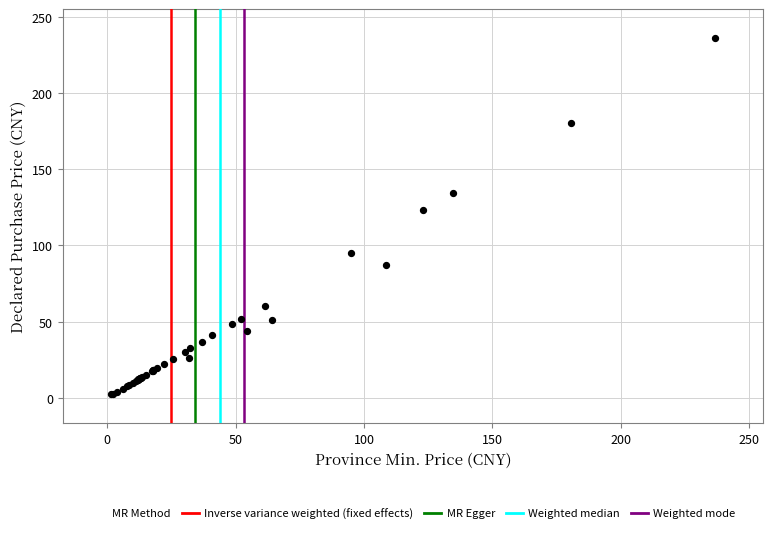

What Y value in the scatter plot is closest to 119?

123.0